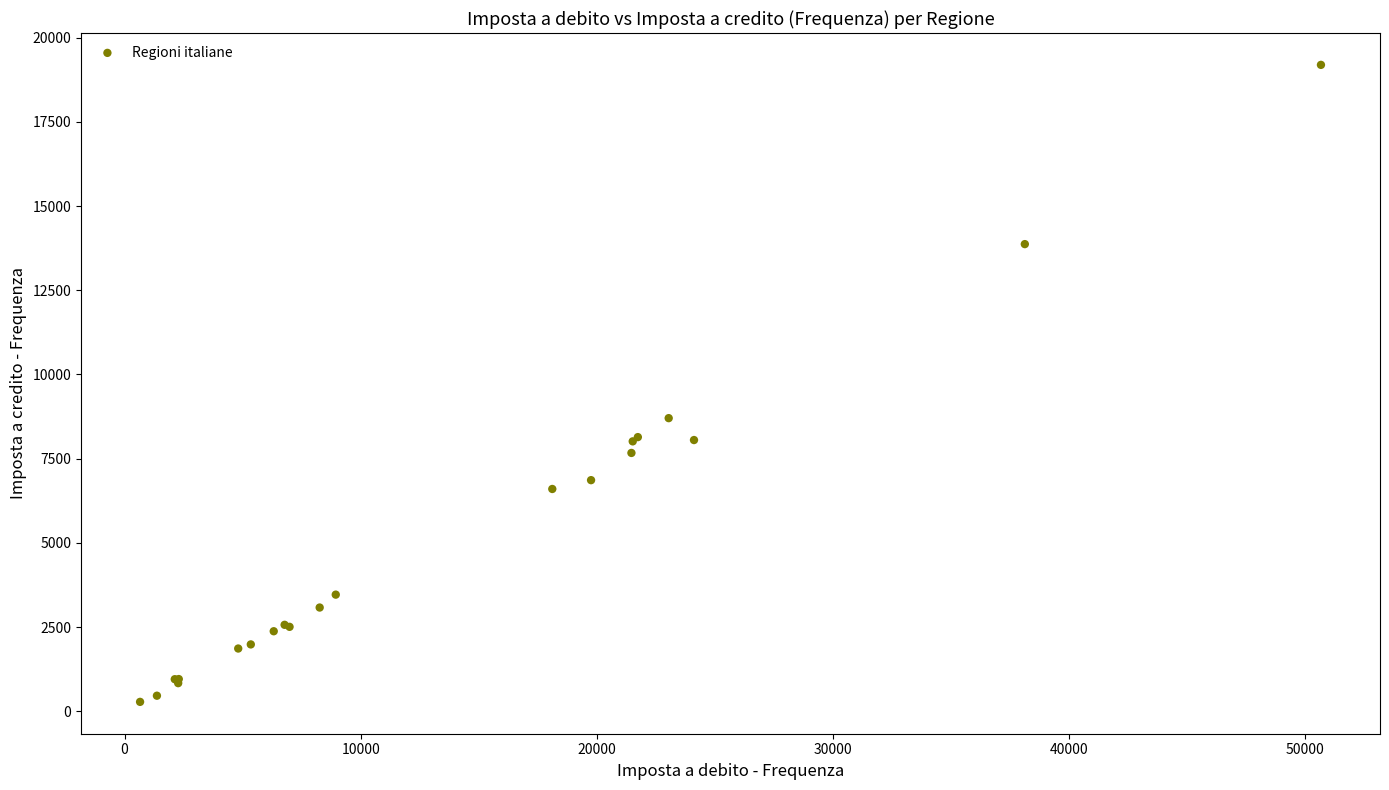

What Y value in the scatter plot is closest to 9734?

8702